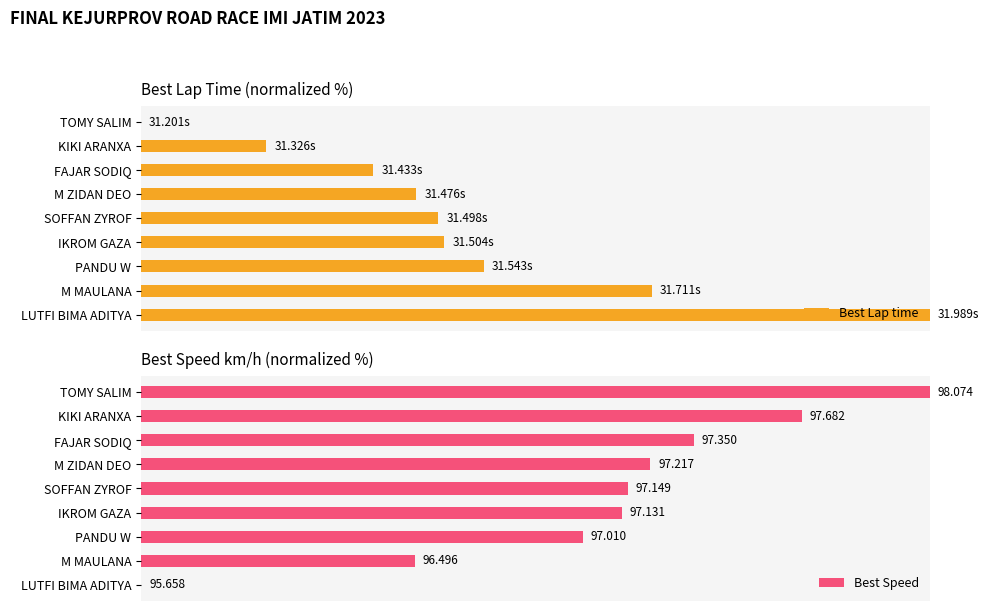

Does the chart contain any negative values?

No